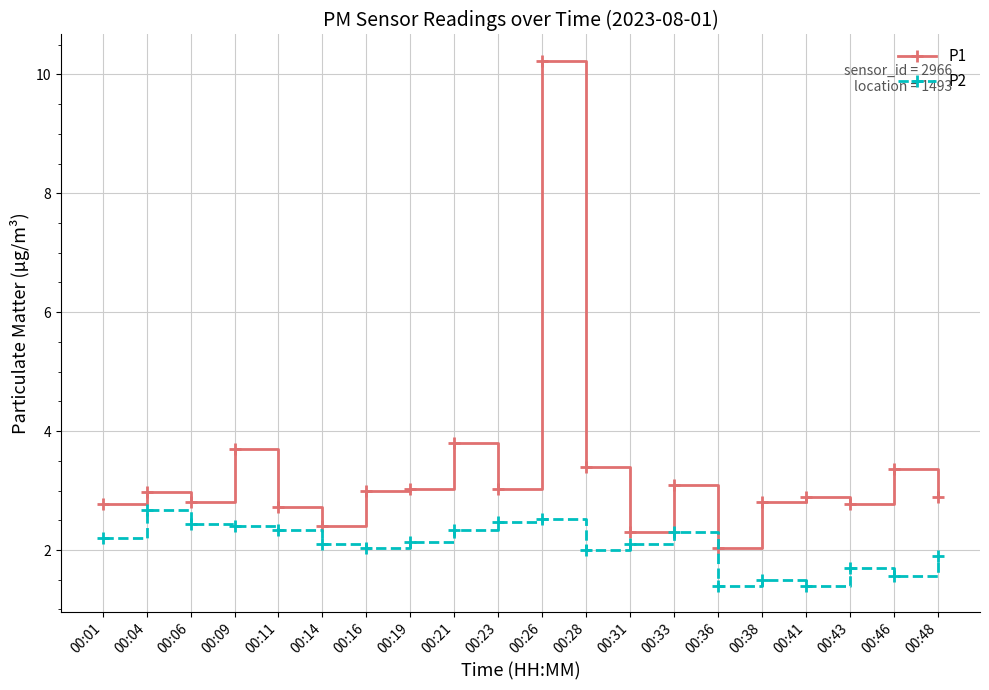

Rank the series by their maximum value, from highest to lowest.

P1, P2